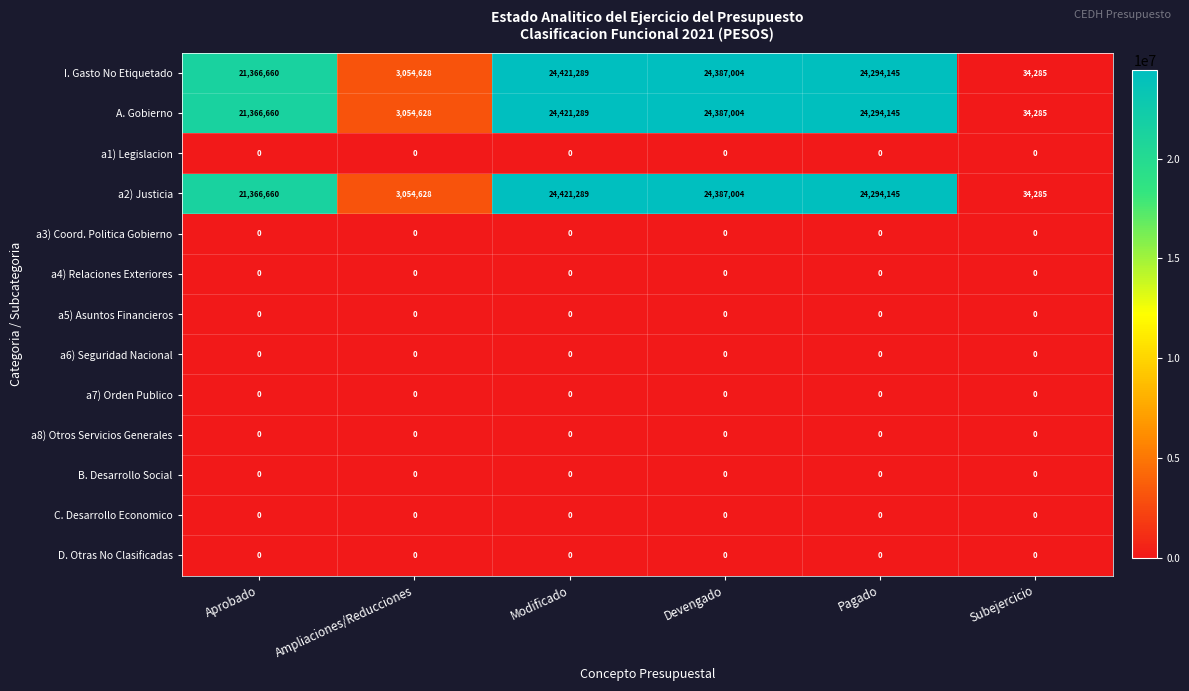

What is the spread (max minus min) of values at Modificado?

24421289